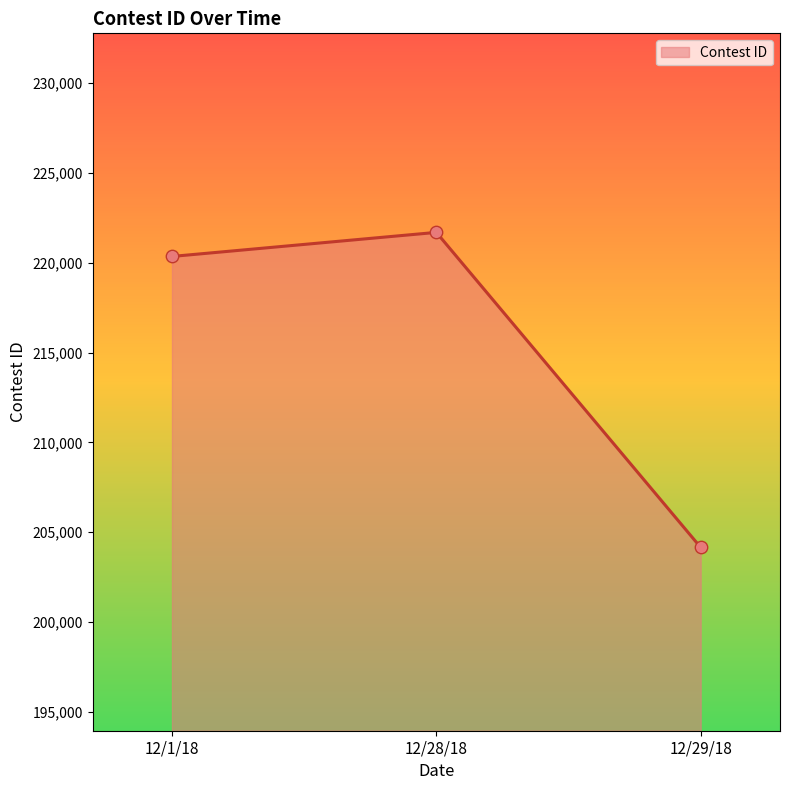

Which has a higher value, 12/29/18 or 12/1/18?

12/1/18